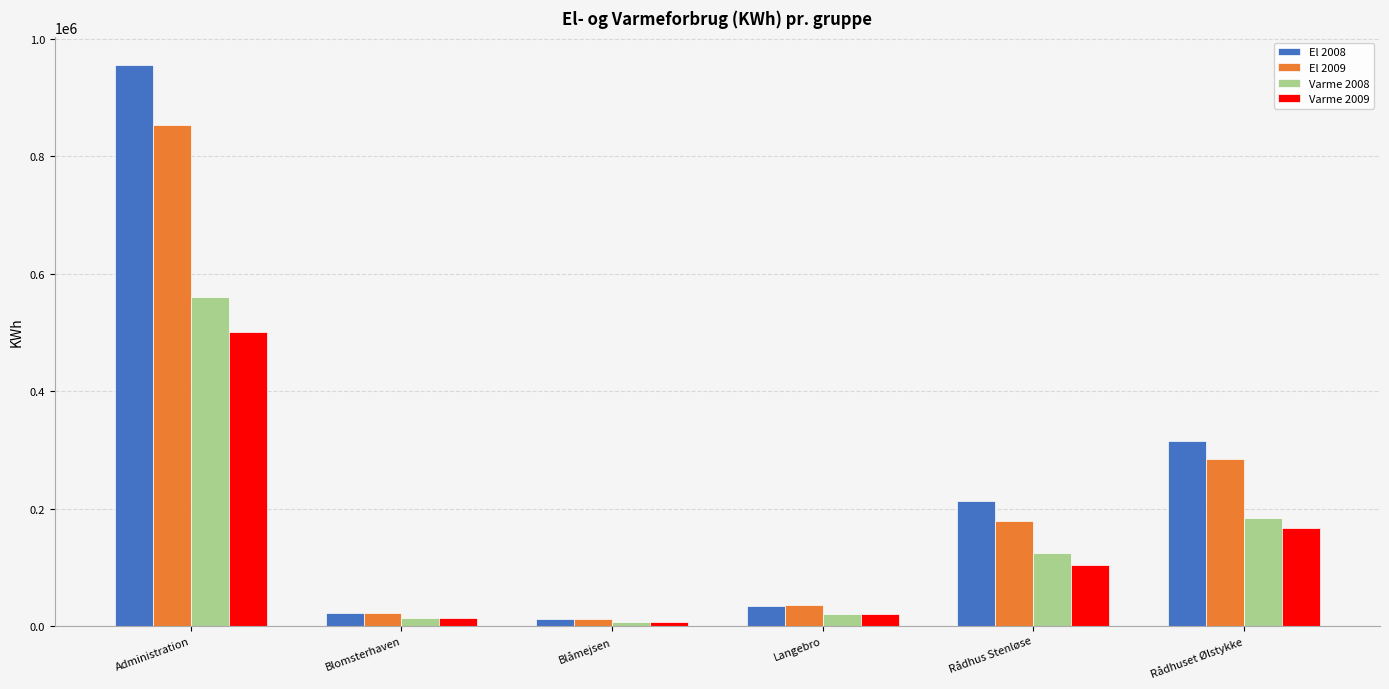

Is it true that Varme 2008 equals 559551.5 at Administration?

True